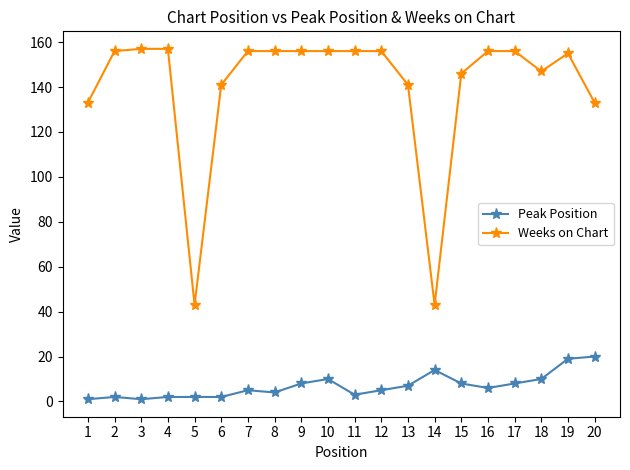

The value of Weeks on Chart at 12 is 156. True or false?

True